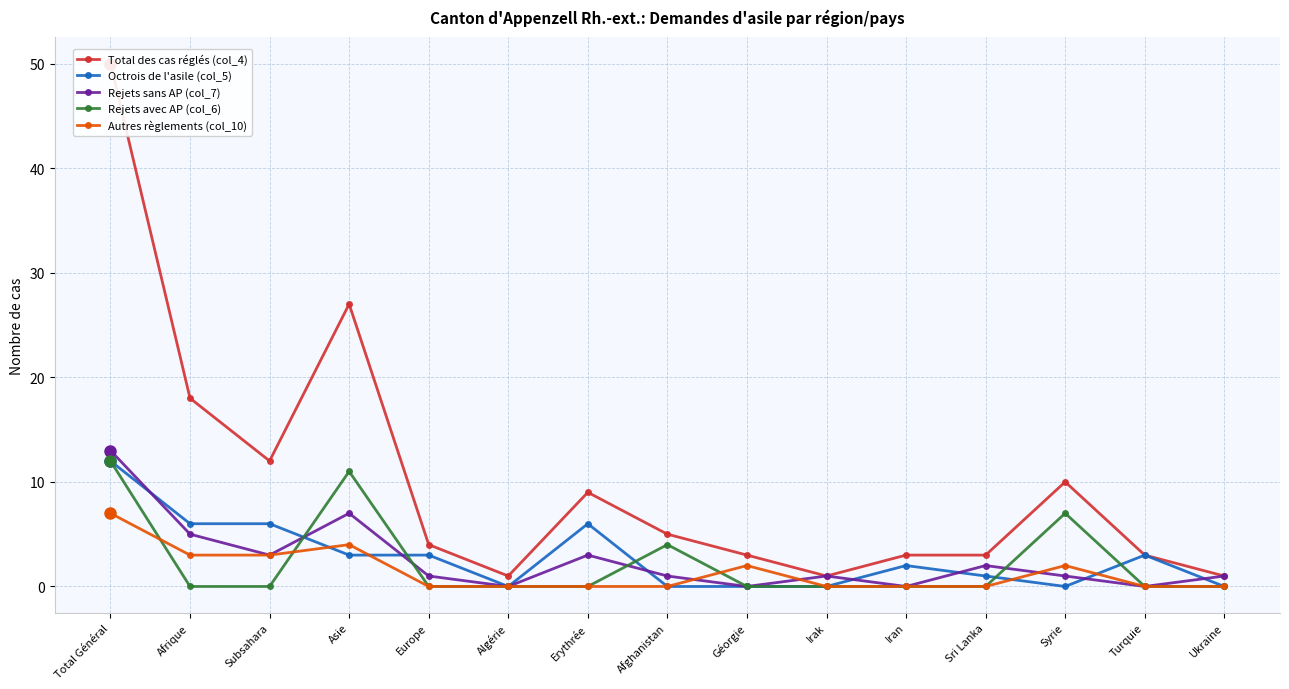

At how many categories does at least one series exceed 40?

1